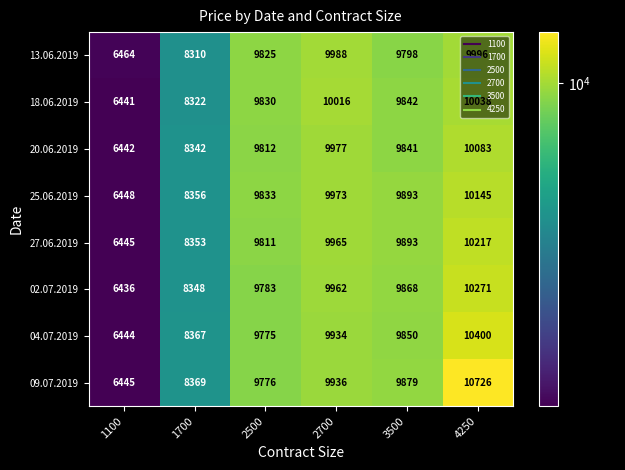

What is the sum of the 20.06.2019 values at 2500 and 3500?

19653